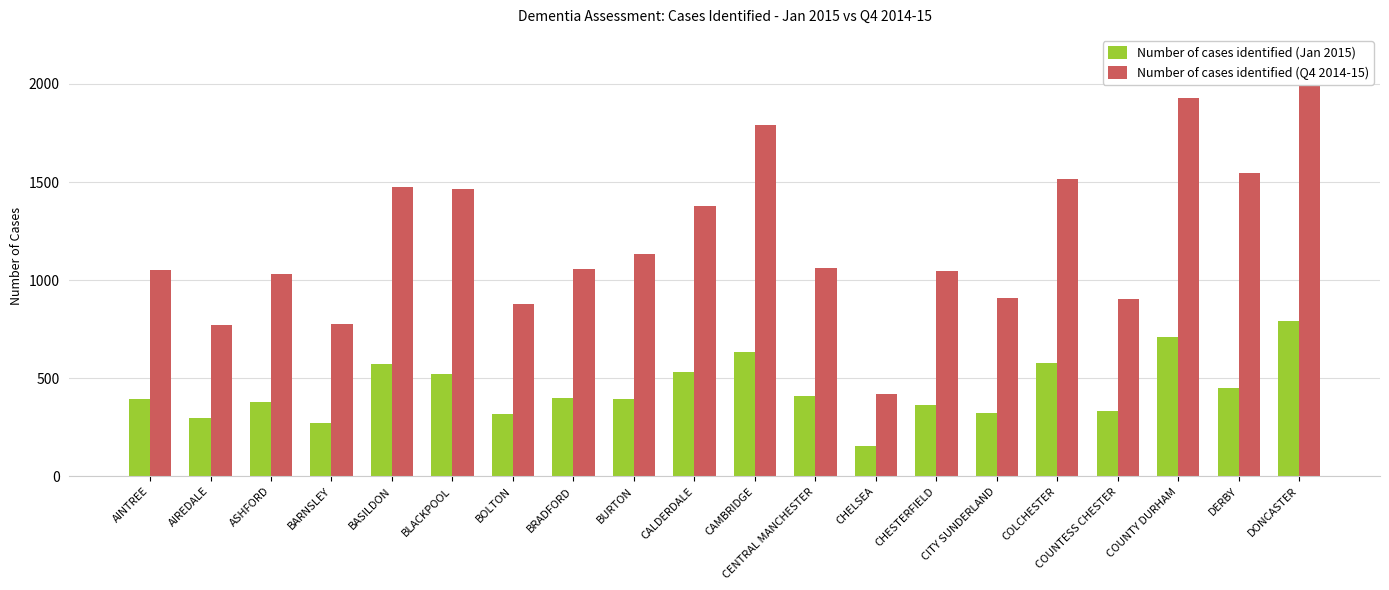

What is the lowest value of the Number of cases identified (Q4 2014-15) series?

418